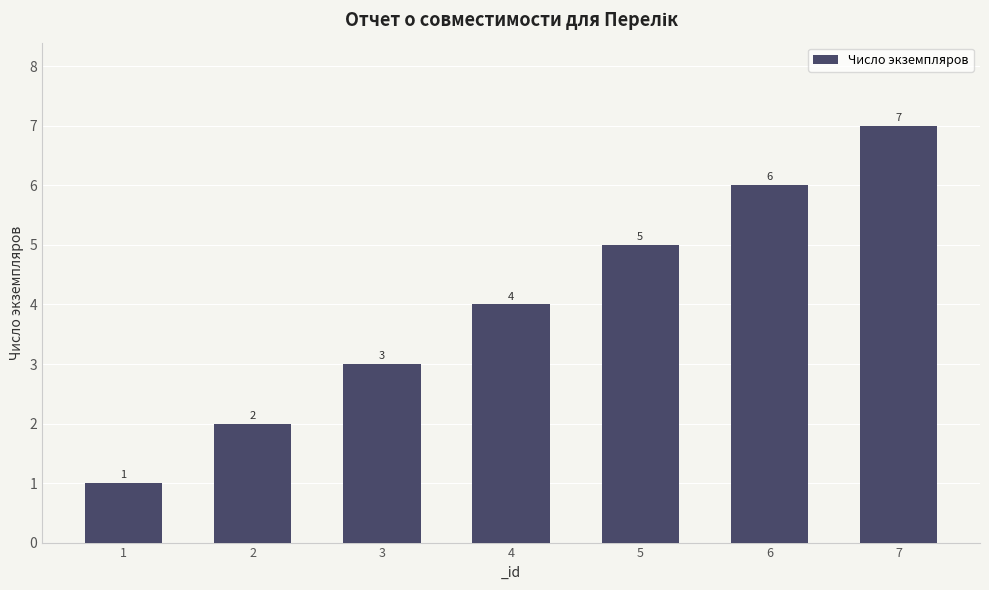

What is the sum of the values at 5 and 4?

9